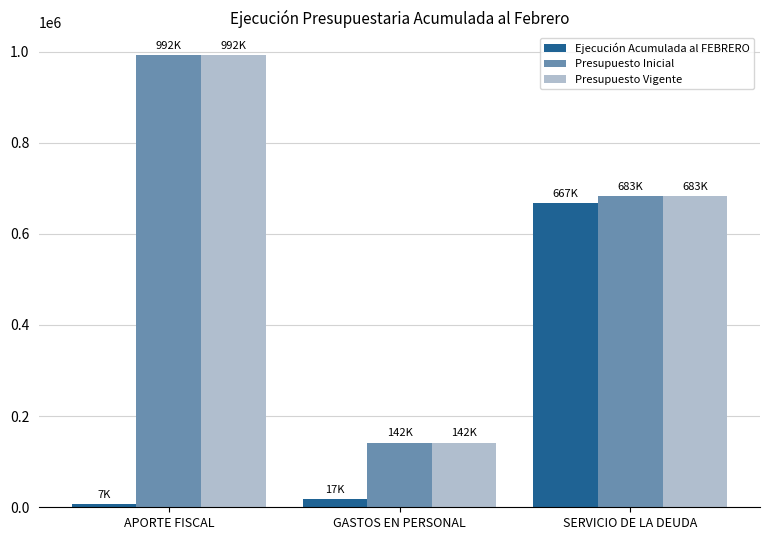

Rank the categories by Presupuesto Inicial value from lowest to highest.

GASTOS EN PERSONAL, SERVICIO DE LA DEUDA, APORTE FISCAL